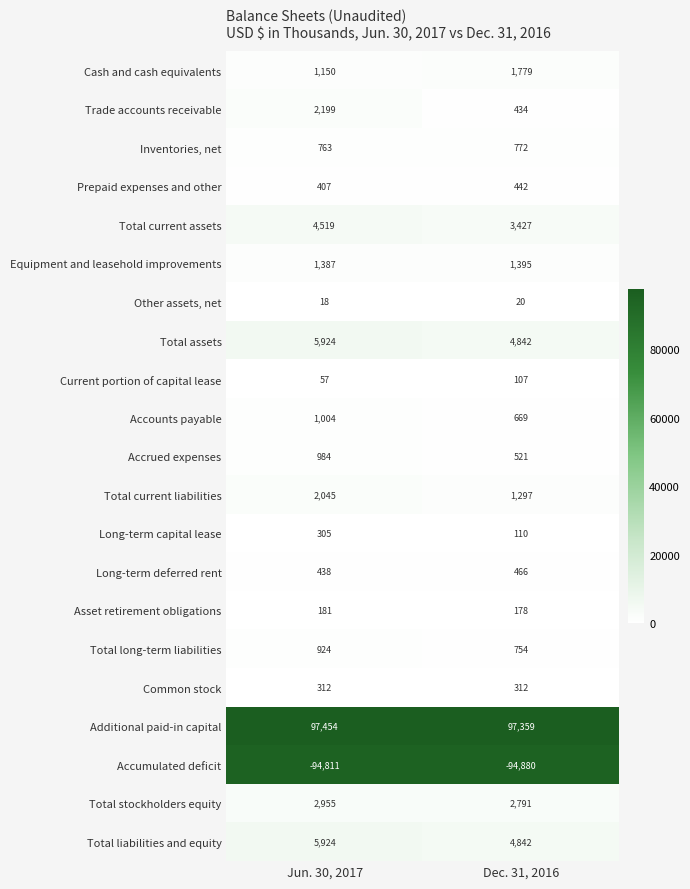

List the labels in order of Accrued expenses value, smallest first.

Dec. 31, 2016, Jun. 30, 2017